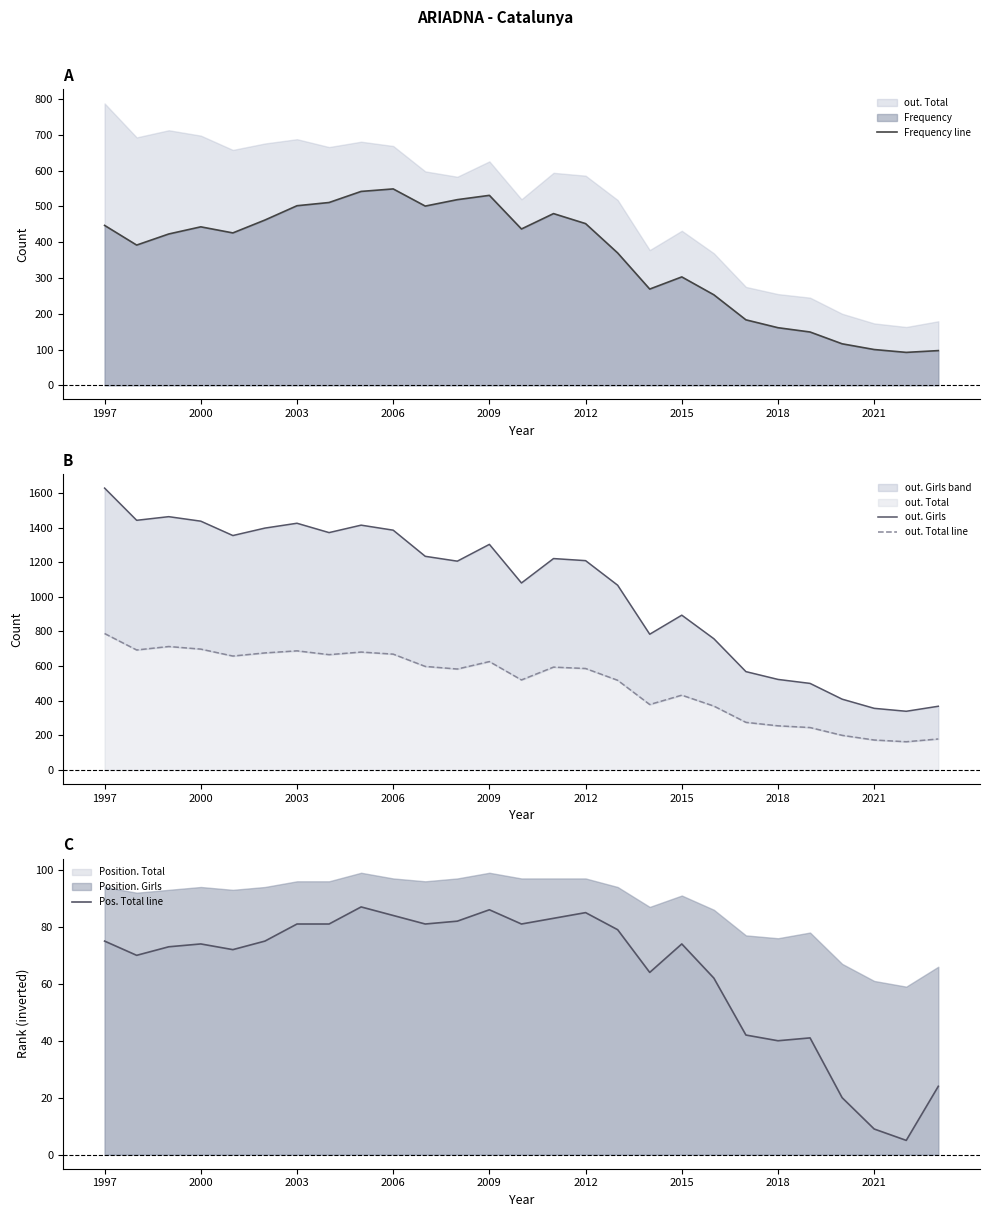

What is the average value of the out. Total line series?

505